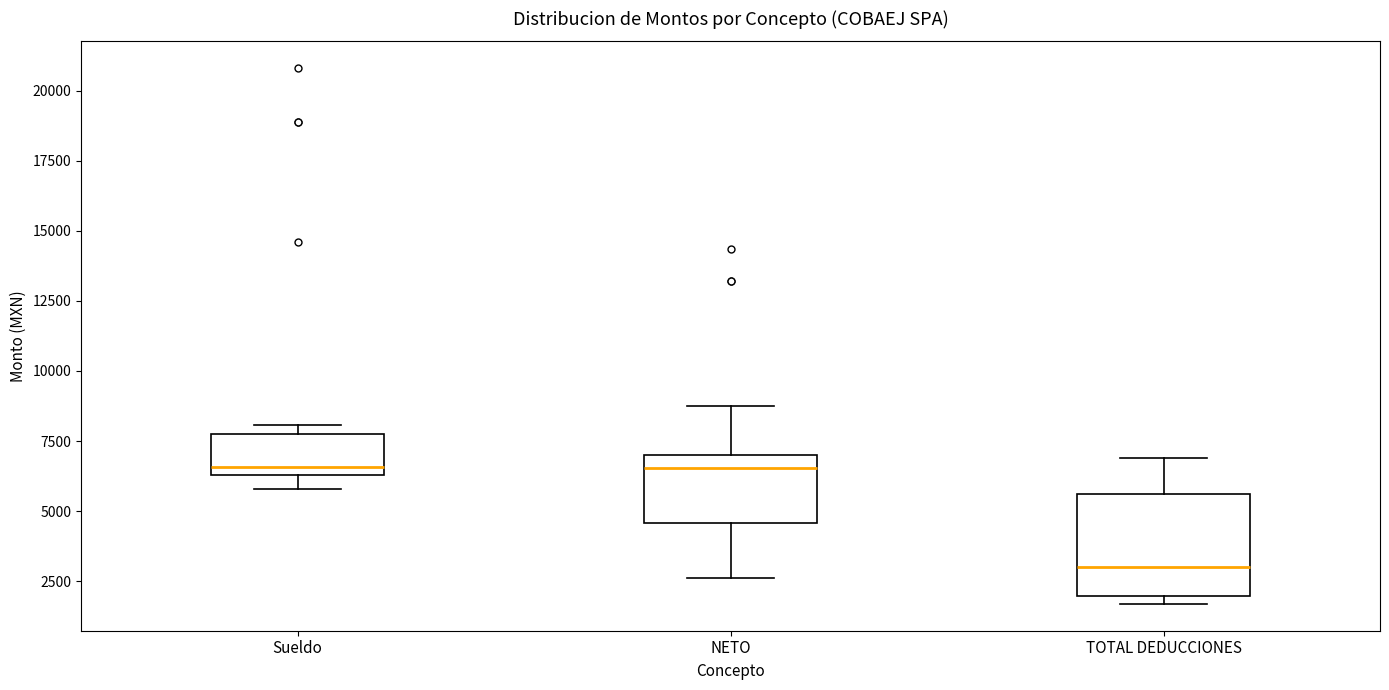

Where is the lower edge of the box for TOTAL DEDUCCIONES on the y-axis? The values are not printed on the chart, so give them approximately, as read against the axis.

2000